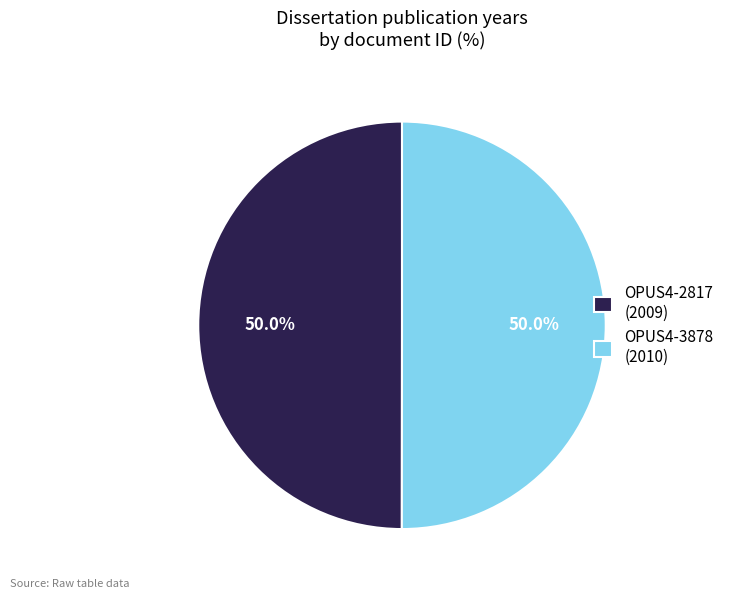

What is the ratio of the value at OPUS4-2817 (2009) to the value at OPUS4-3878 (2010)?

1.0